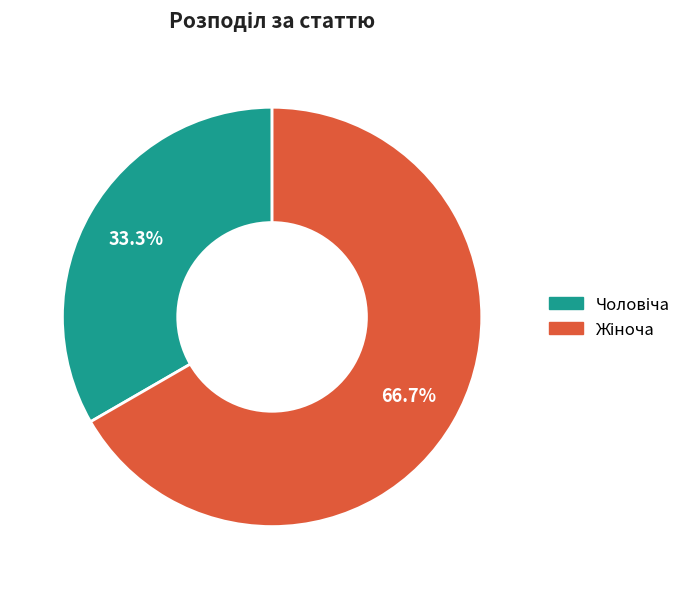

Is there a majority slice in this chart?

Yes